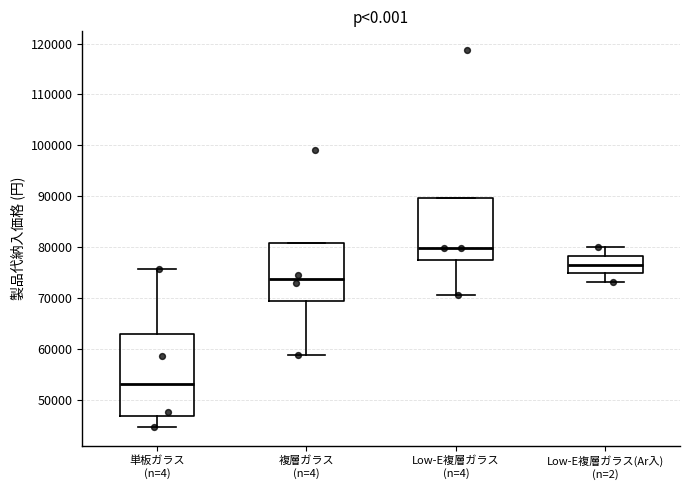

Where is the upper edge of the box for 複層ガラス (n=4) on the y-axis? The values are not printed on the chart, so give them approximately, as read against the axis.

81000